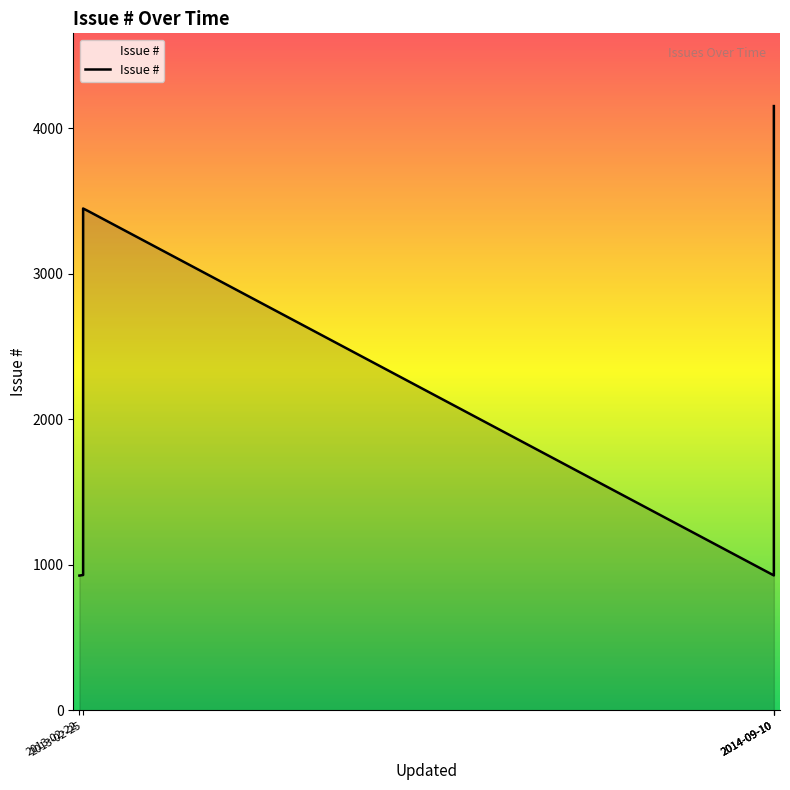

What is the label of the 3rd point from the left?

2013-02-25